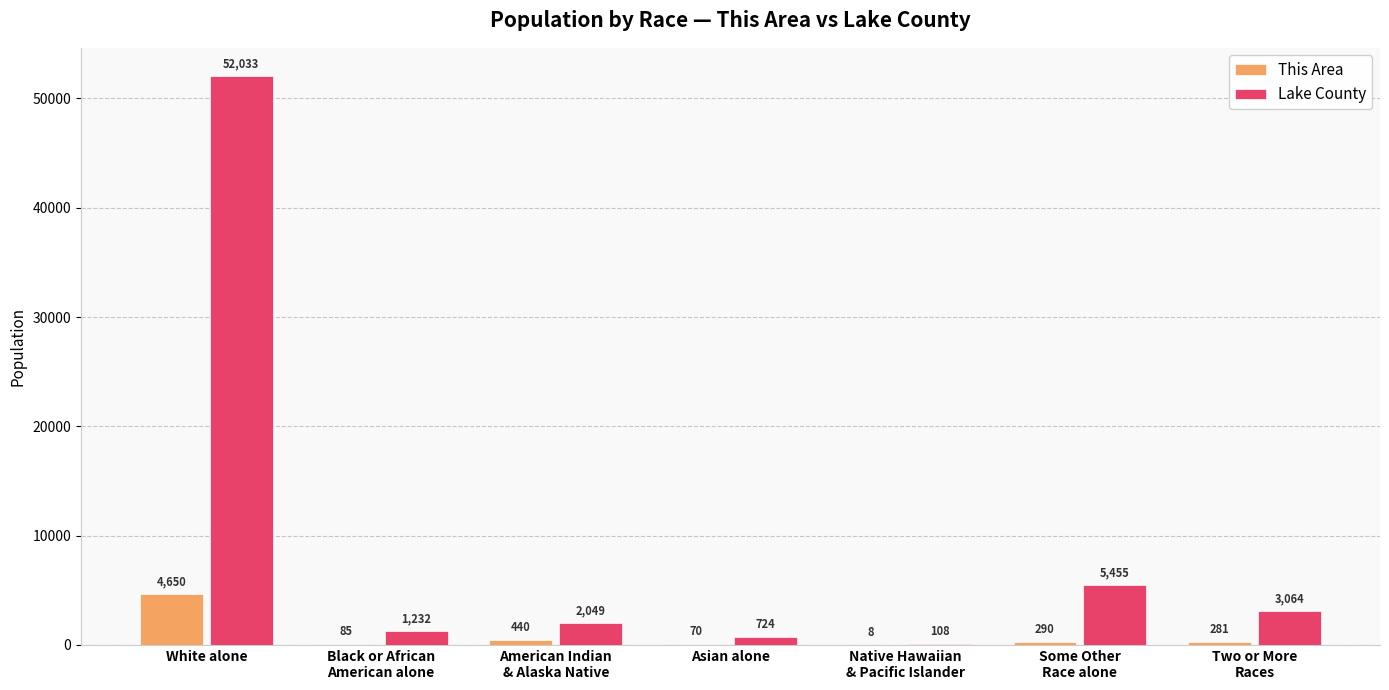

Where does the This Area series first go above 281?

White alone